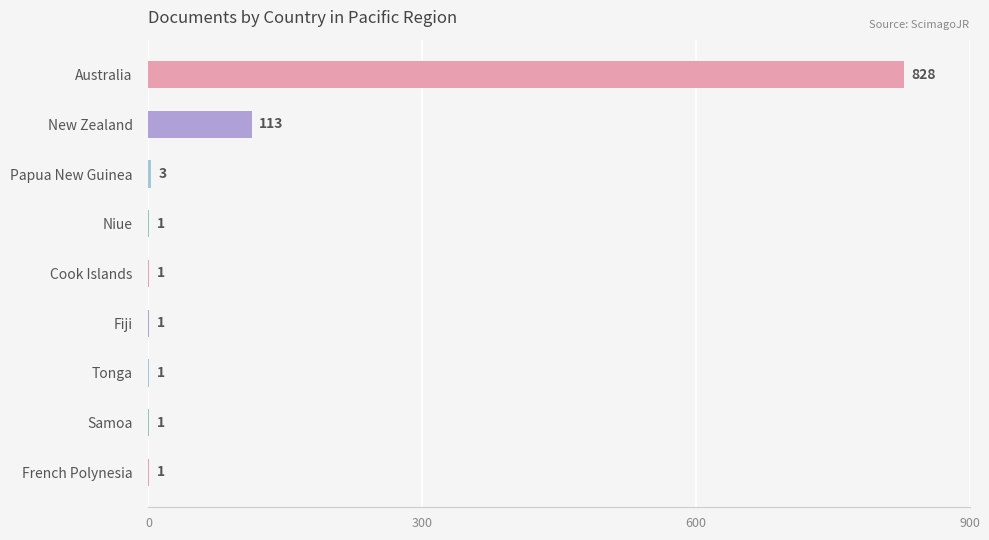

Between Tonga and Australia, which is larger?

Australia